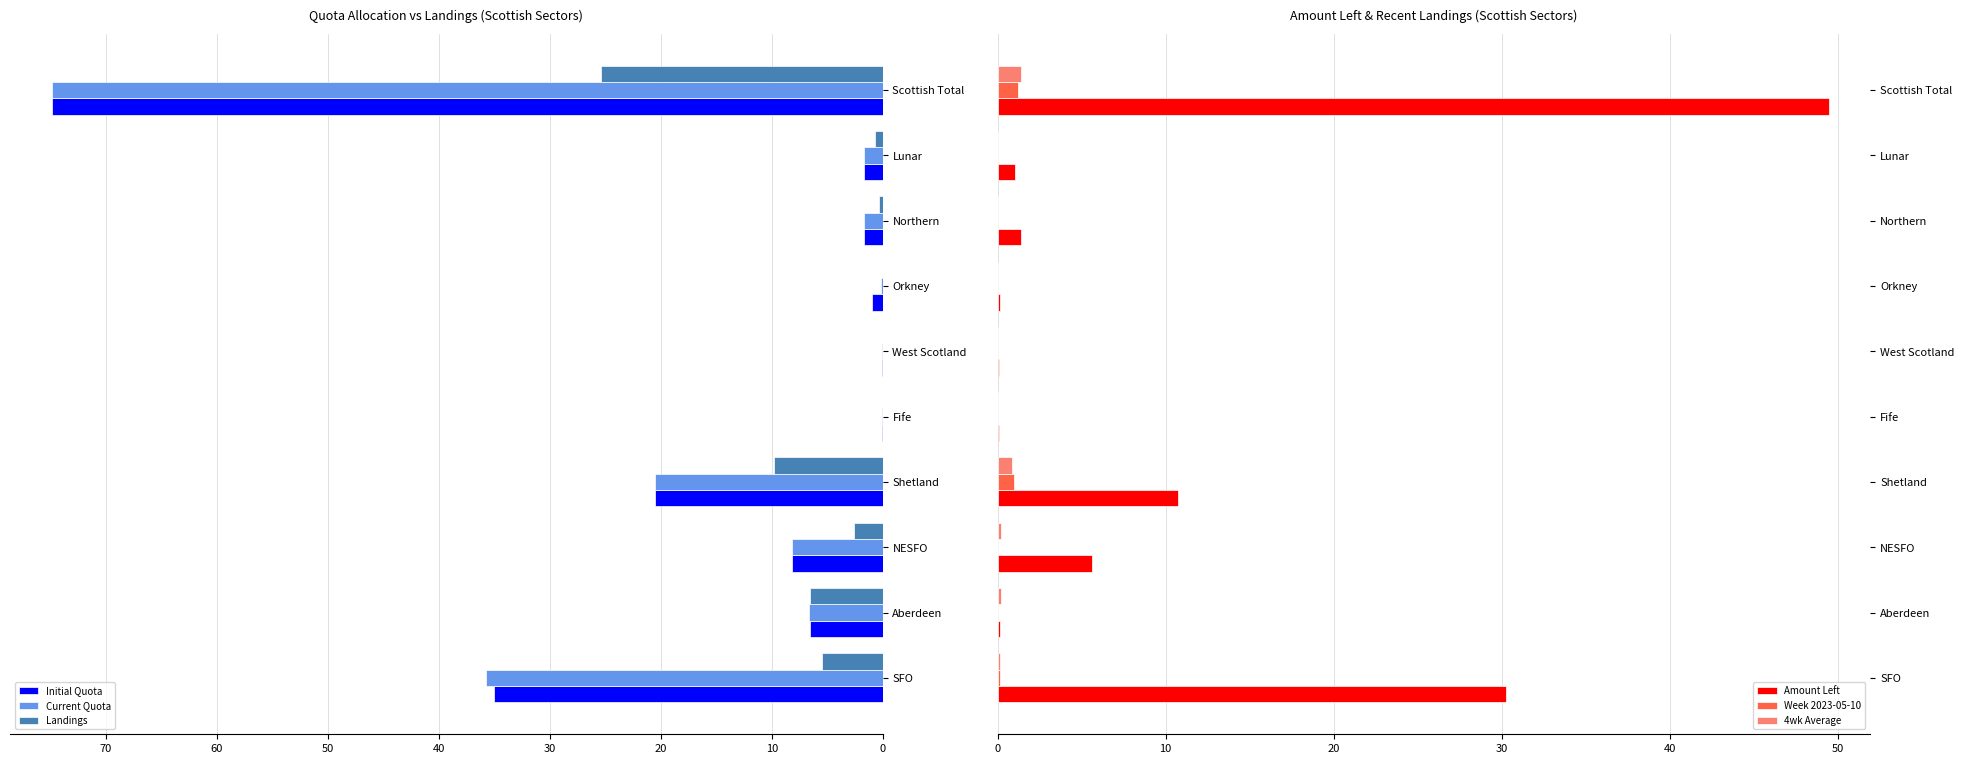

Is it true that 4wk Average equals 0.2 at Aberdeen?

True